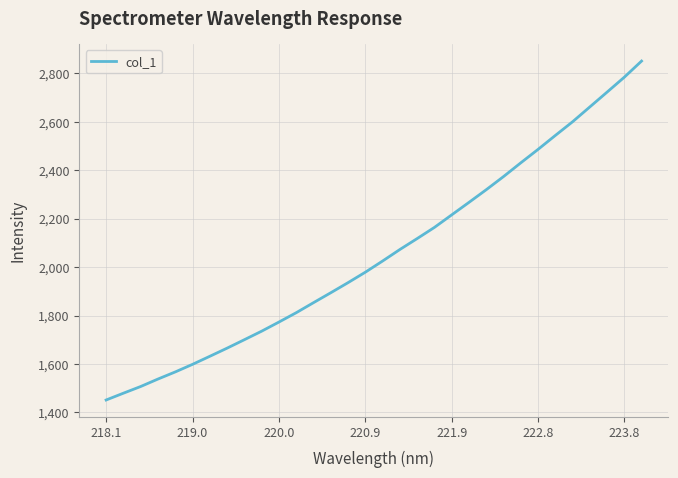

What is the maximum value shown in the chart?

2851.1